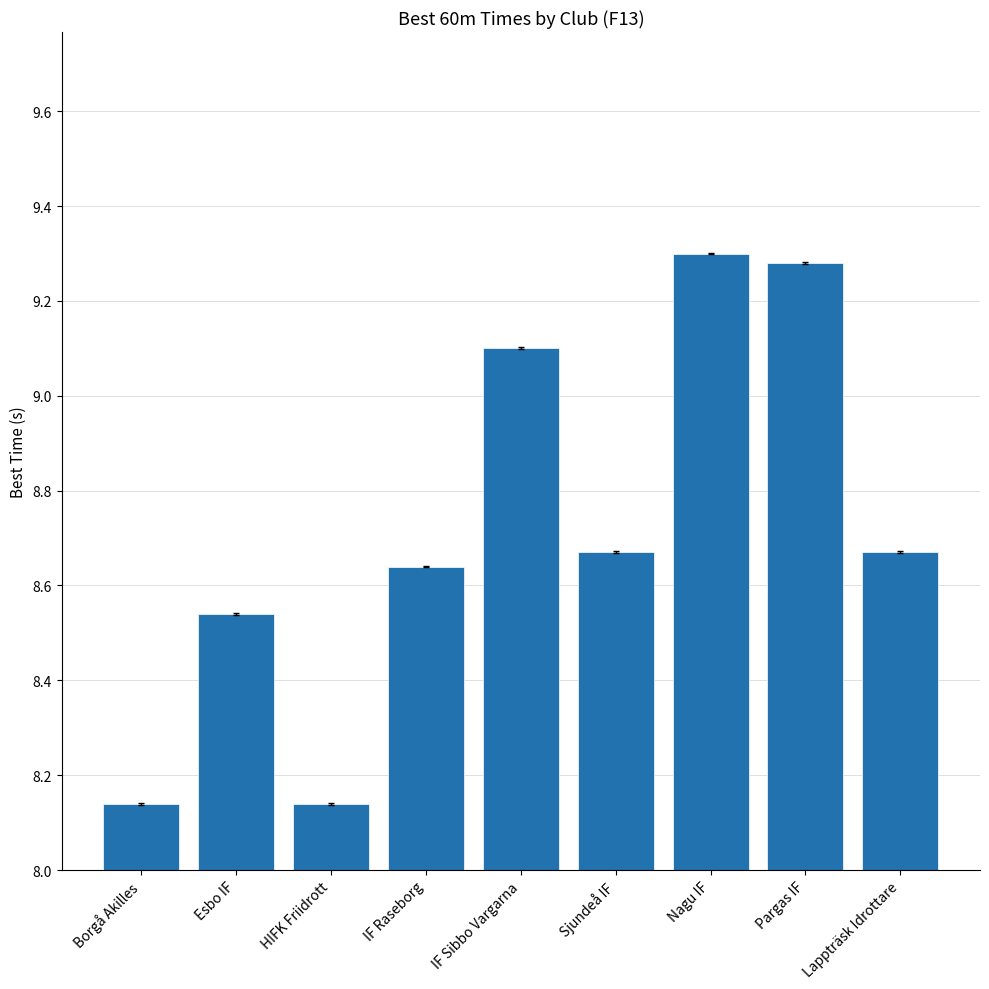

What is the difference between the maximum and second lowest values?

1.2